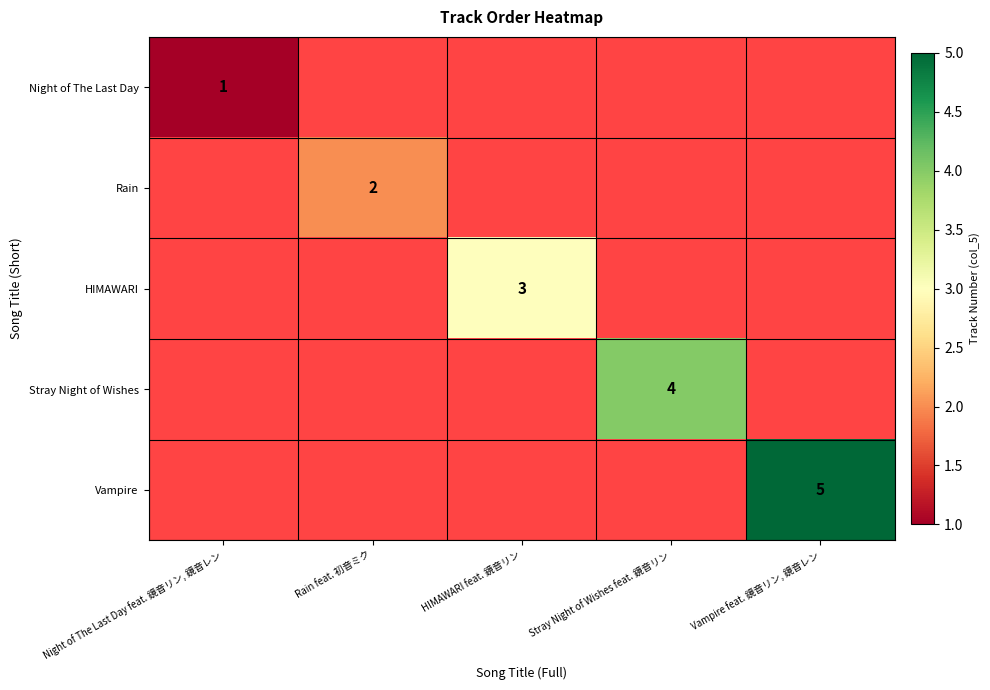

The value of Vampire at Vampire feat. 鏡音リン, 鏡音レン is 5. True or false?

True